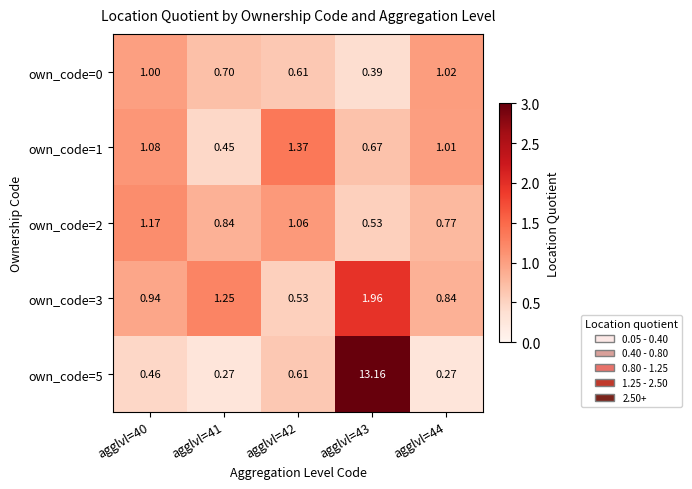

What is the total value across all series at agglvl=44?

3.9